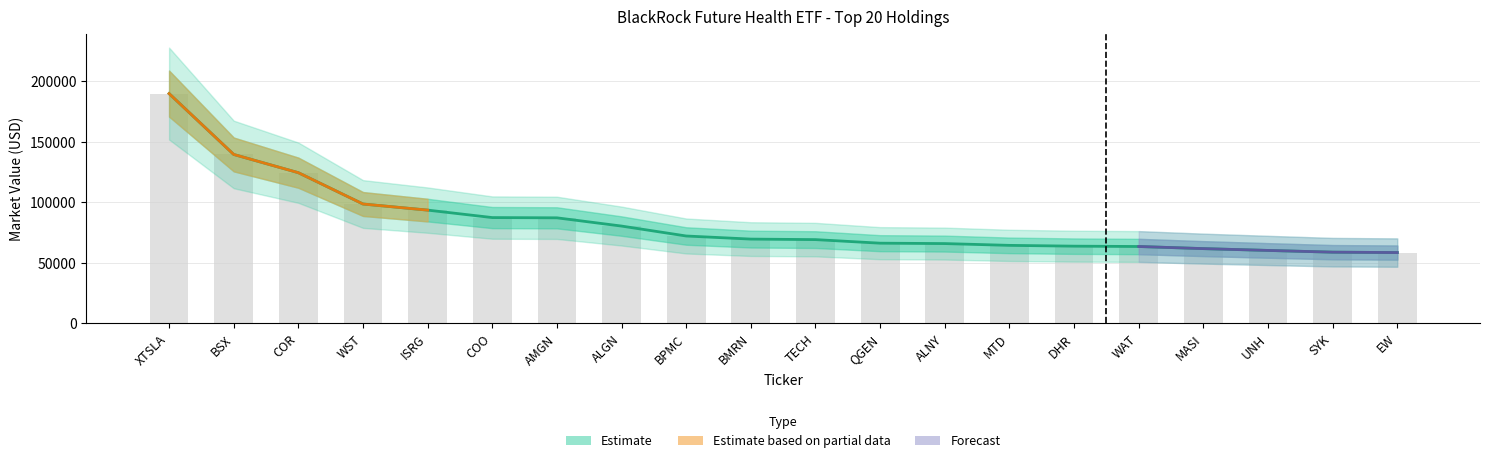

How many values in the Market Value series are below 69707?

10